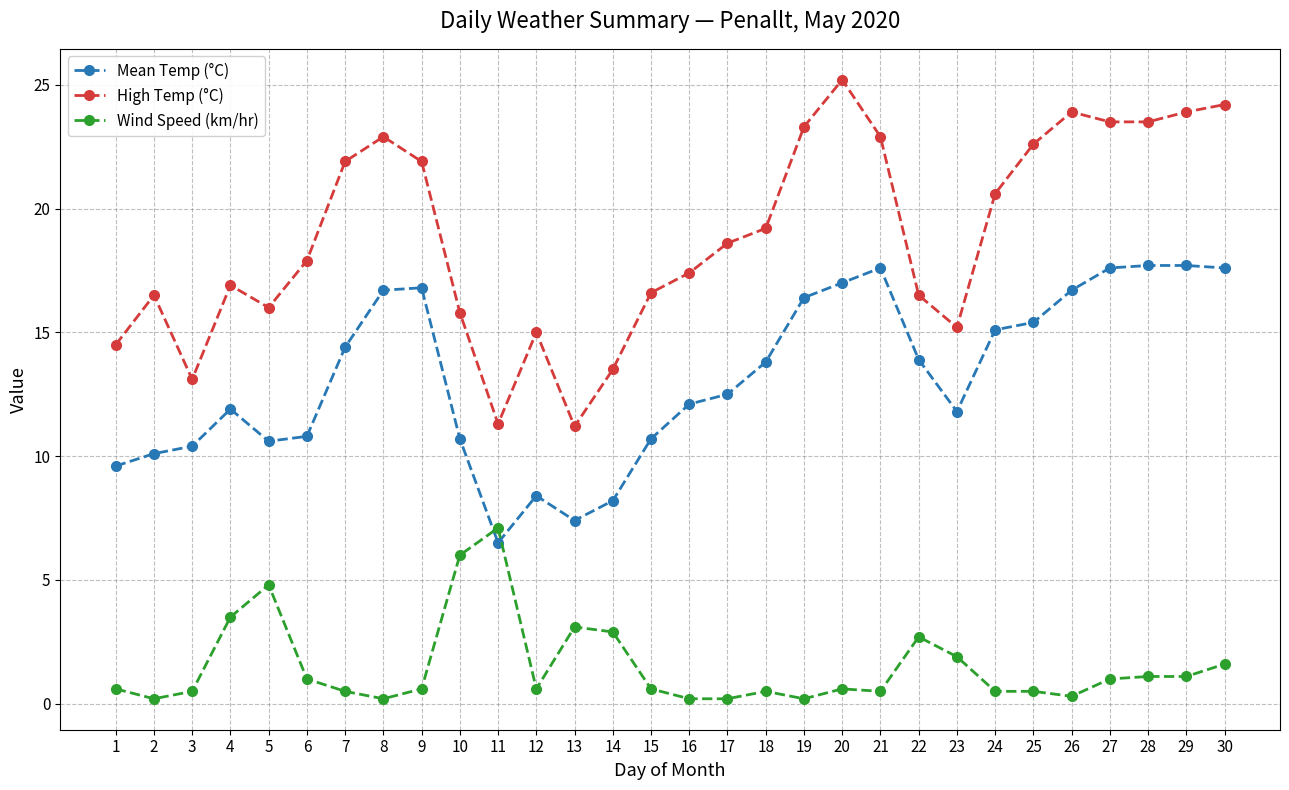

Which series has the largest total across all categories?

High Temp (°C)